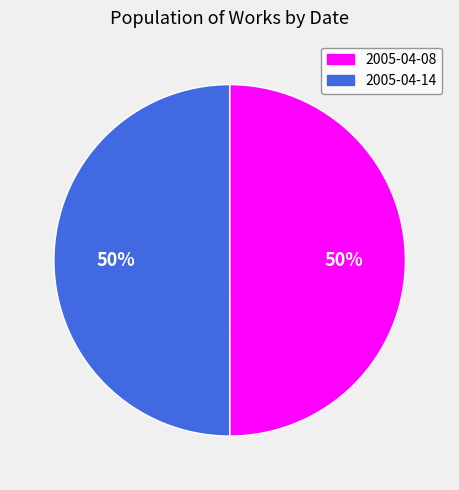

To the nearest percent, what is the average slice percentage?

50%